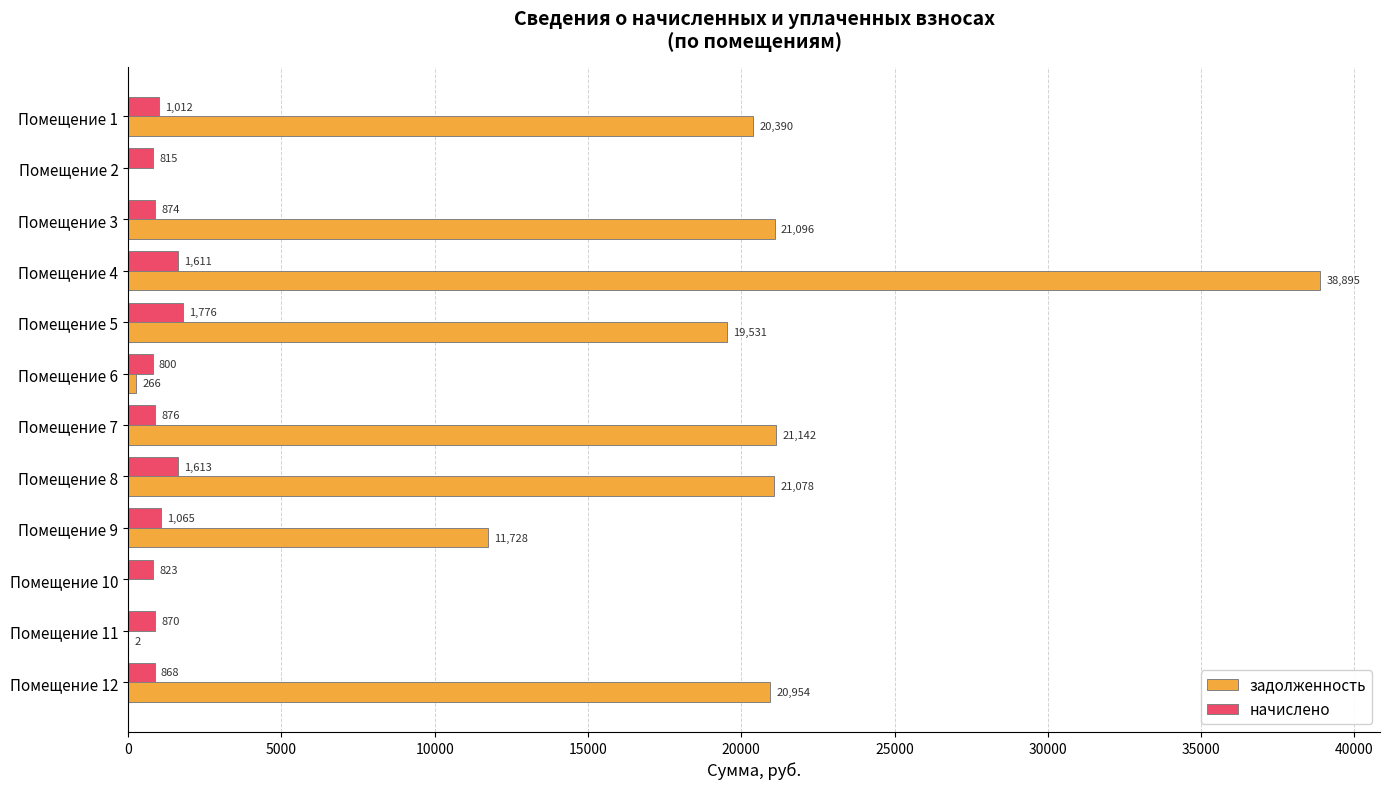

Which category has the highest value in the задолженность series?

Помещение 4